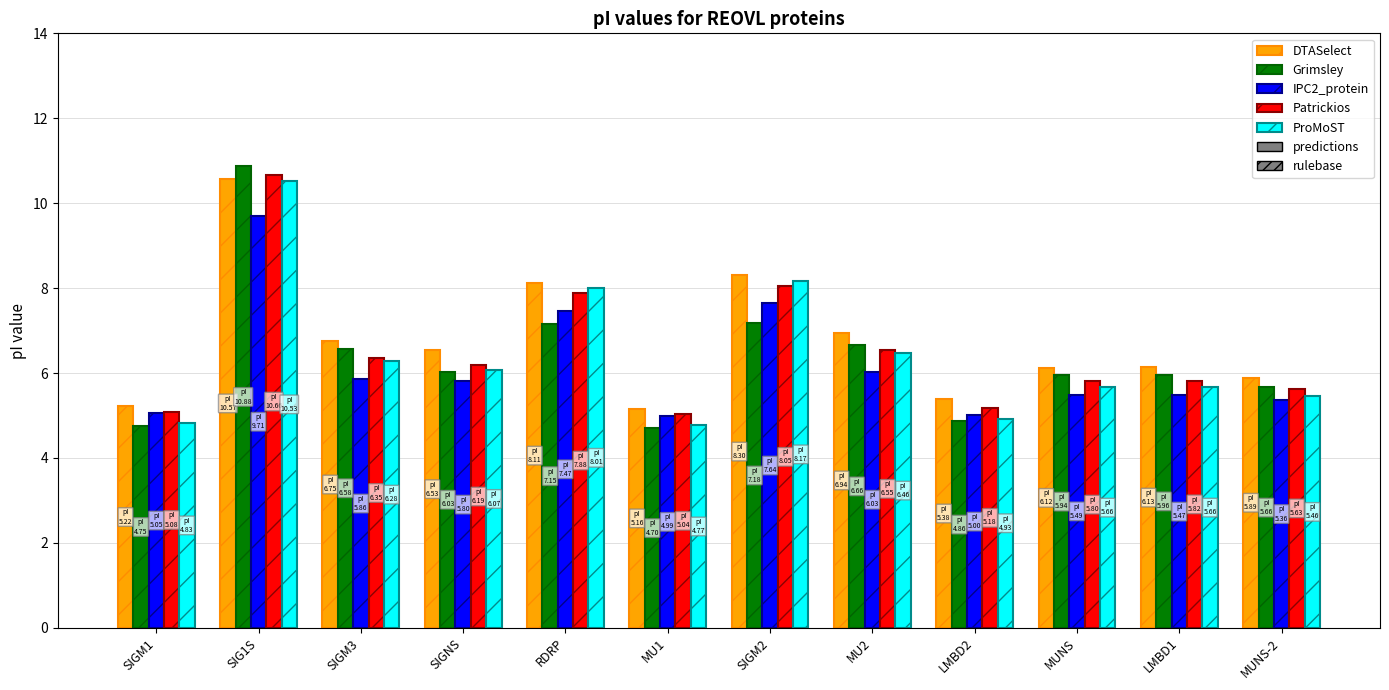

At which label does Patrickios first exceed 6?

SIG1S